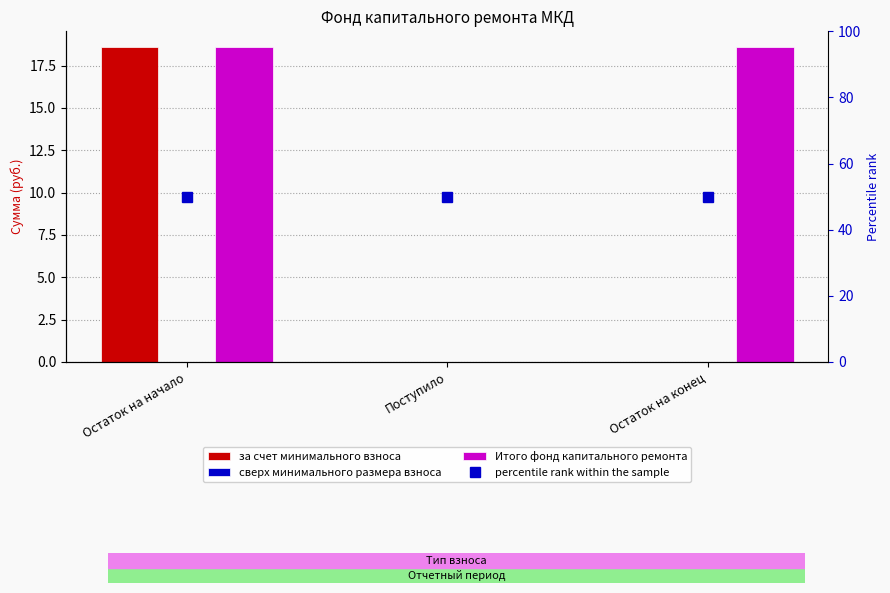

Which category has the highest value in the за счет минимального взноса series?

Остаток на начало